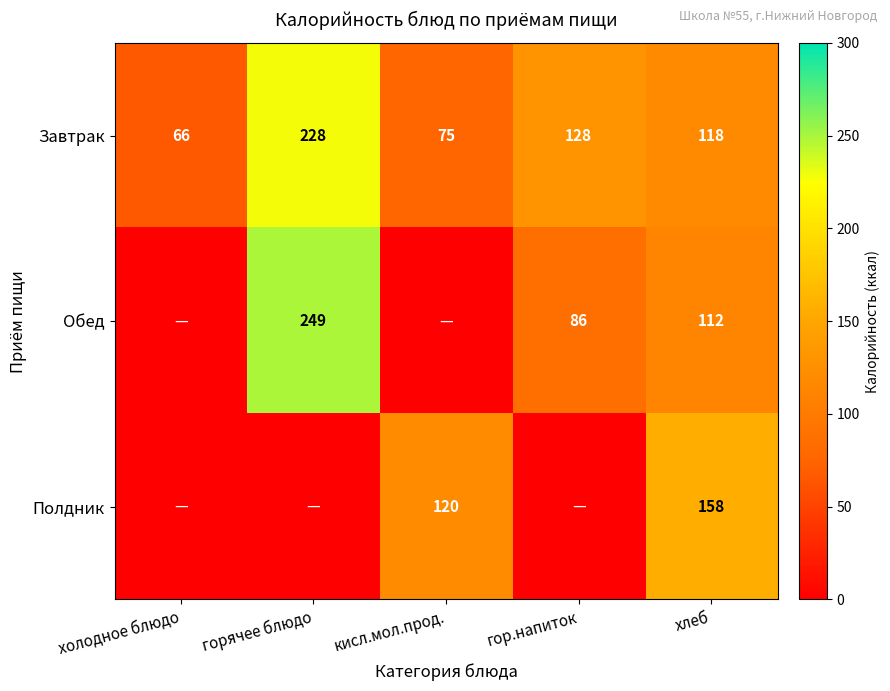

Which has a higher value, хлеб or кисл.мол.прод.?

хлеб